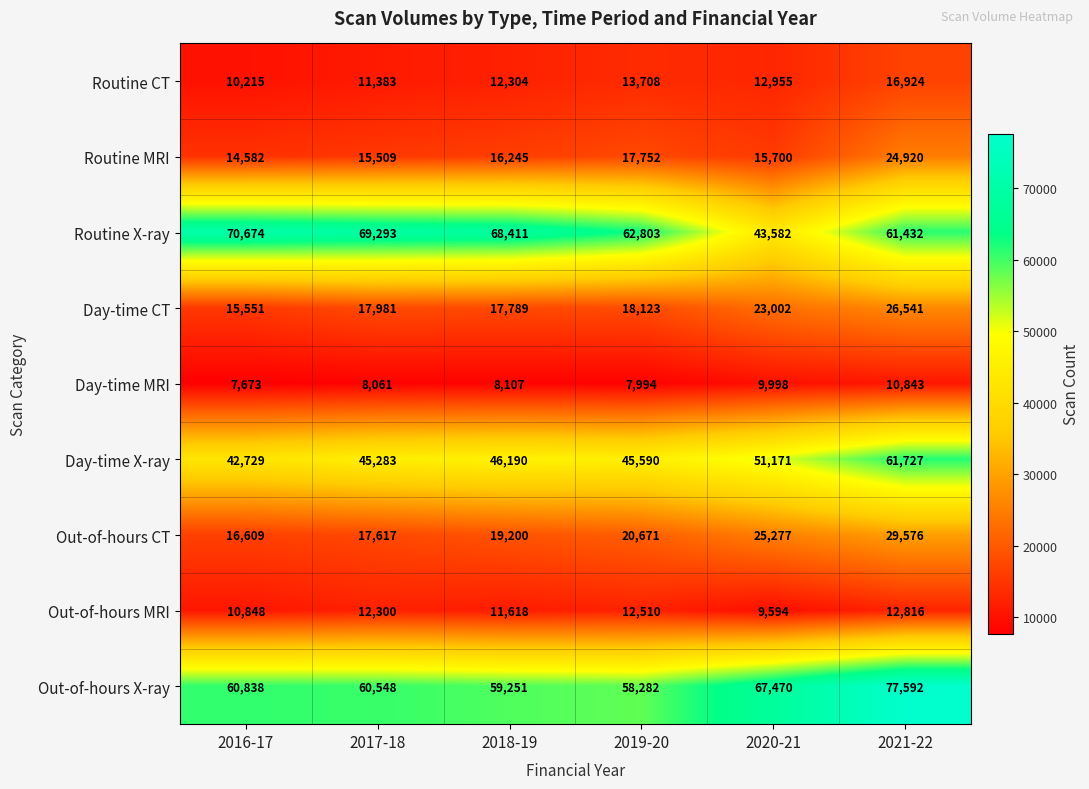

The value of Out-of-hours CT at 2018-19 is 25812. True or false?

False